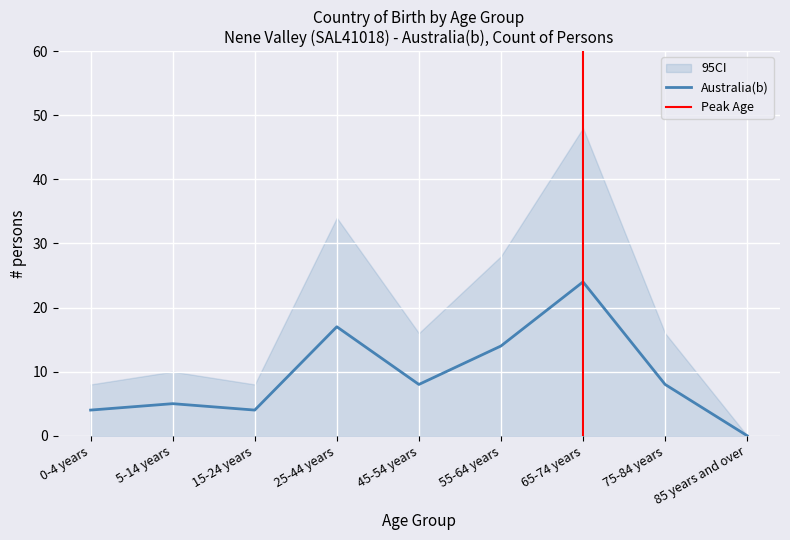

What is the difference between the Australia(b) values at 75-84 years and 15-24 years?

4